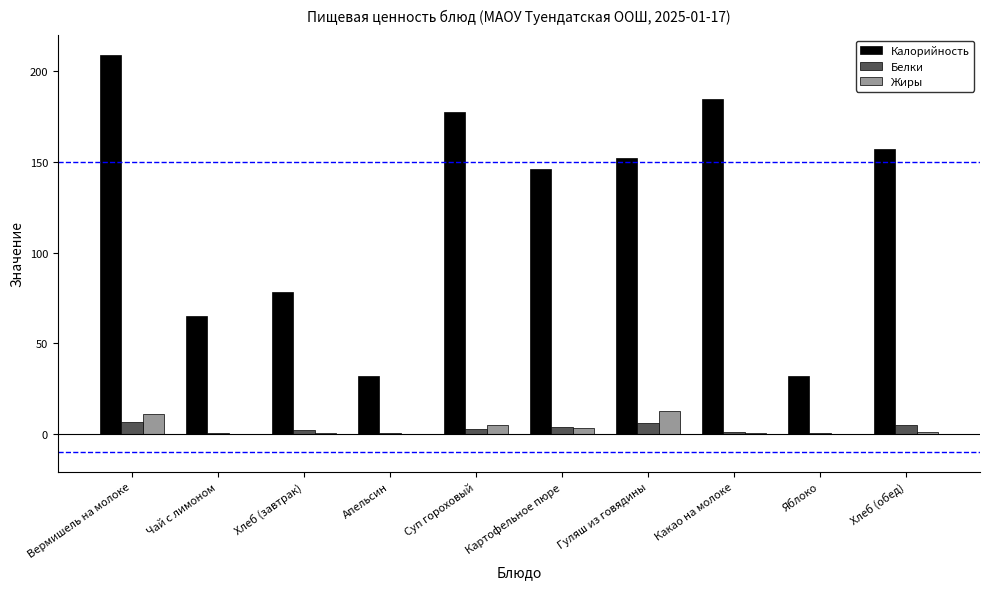

Which series has the largest total across all categories?

Калорийность